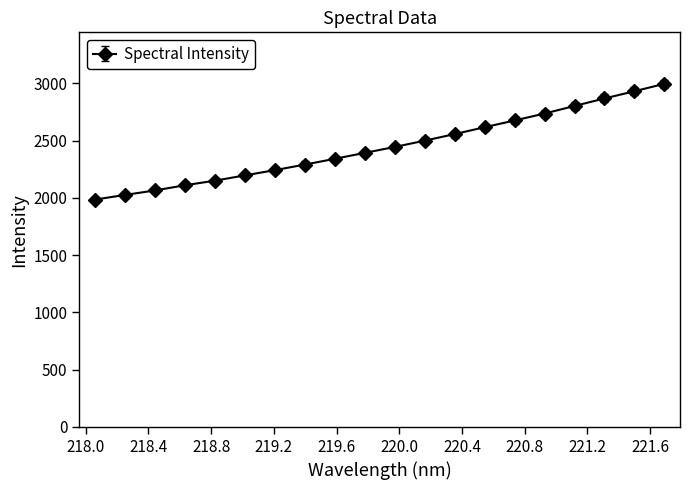

What is the sum of all values?

48919.8